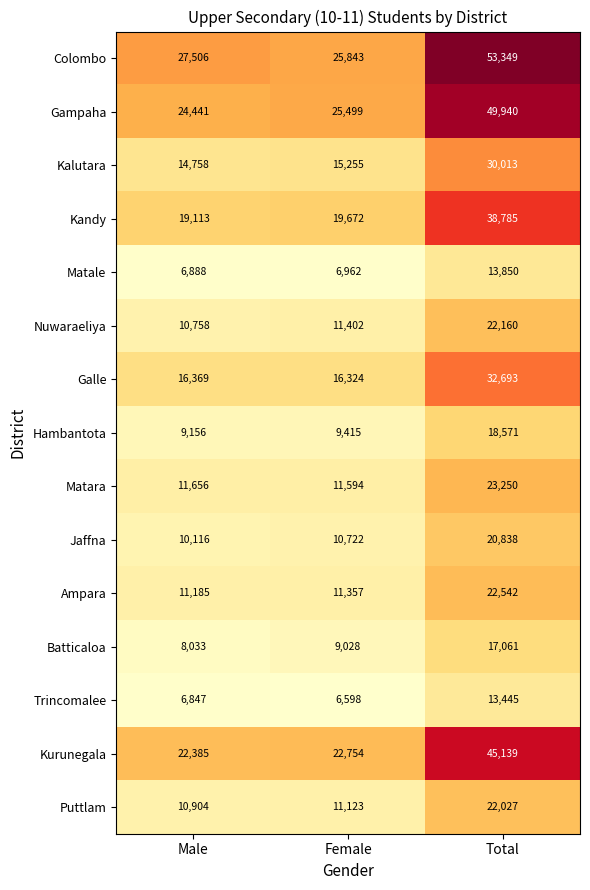

Which series has the largest range (max minus min)?

Colombo